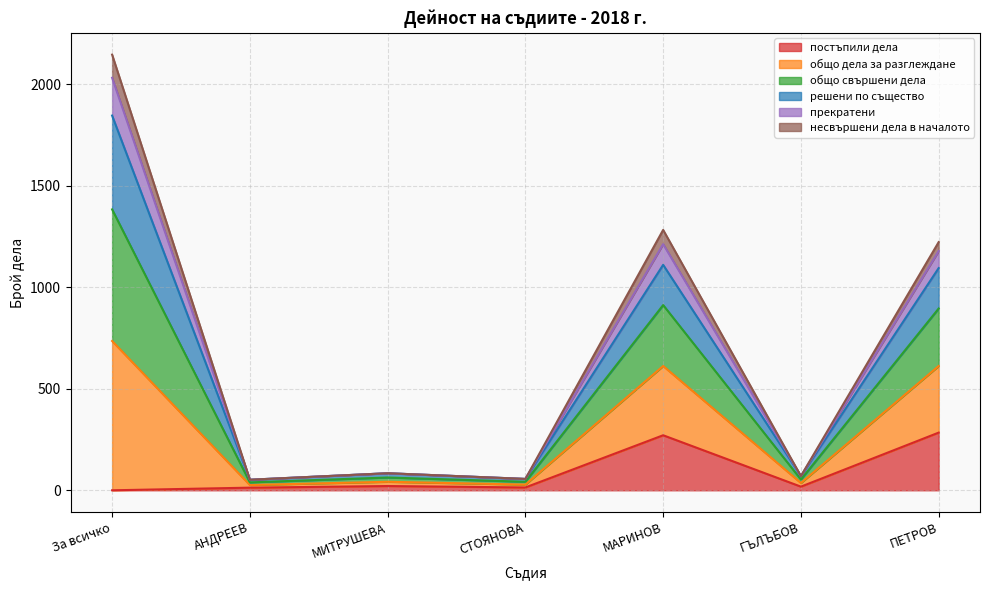

At which category is the sum across all series the highest?

За всичко